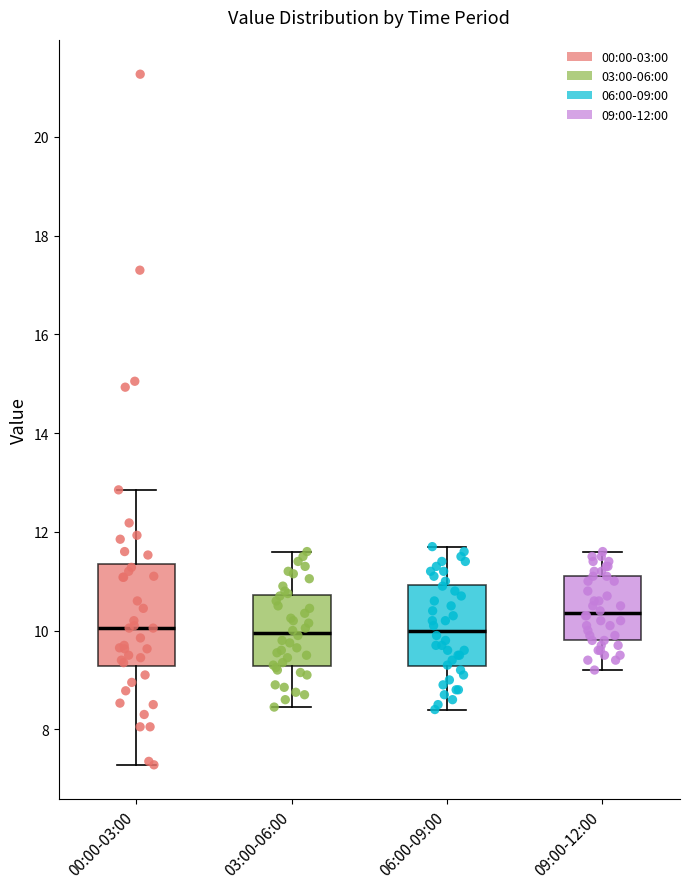

Where does the upper whisker of the box for 03:00-06:00 end on the y-axis? The values are not printed on the chart, so give them approximately, as read against the axis.

11.6